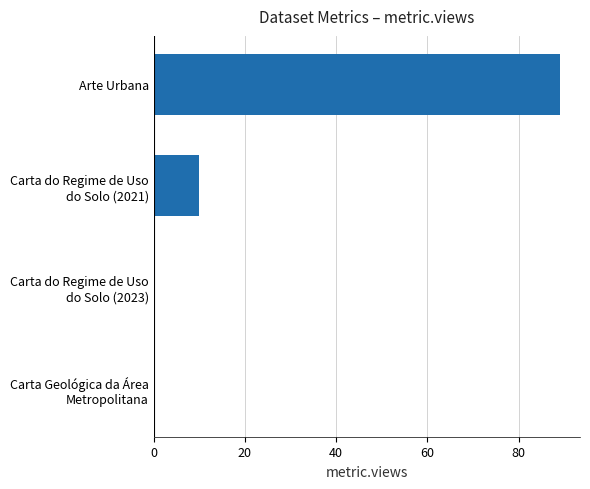

How many data points does each series have?

4